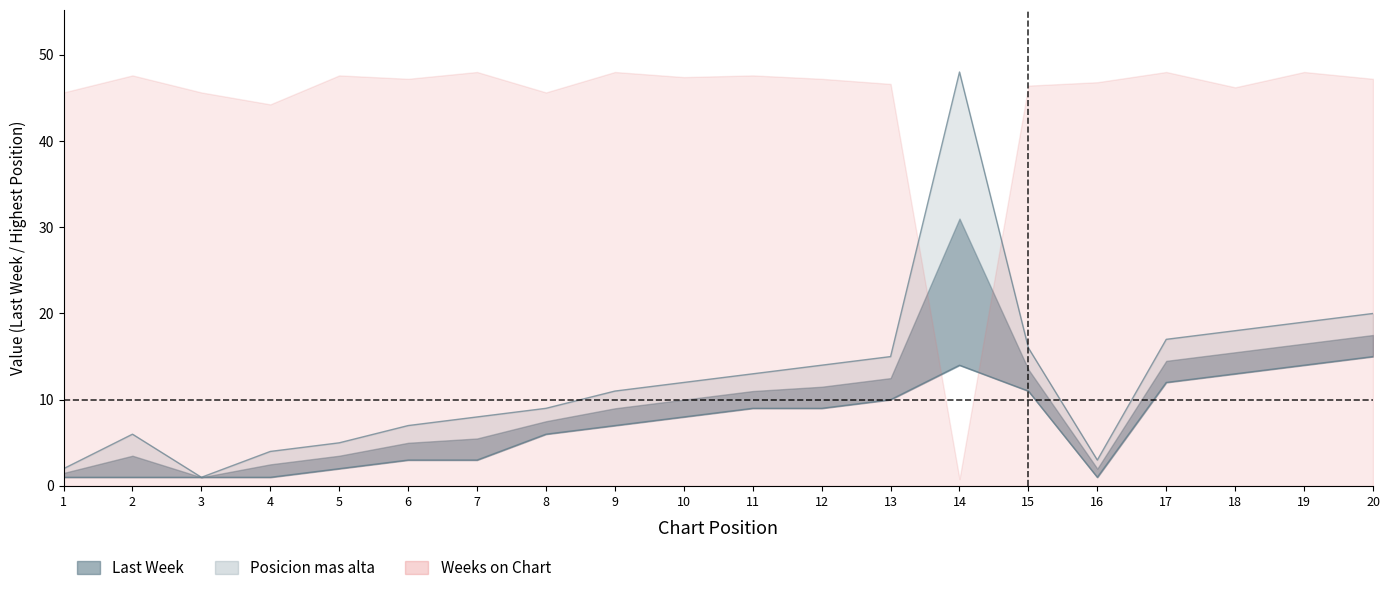

Which has a higher value, 14 or 20?

14